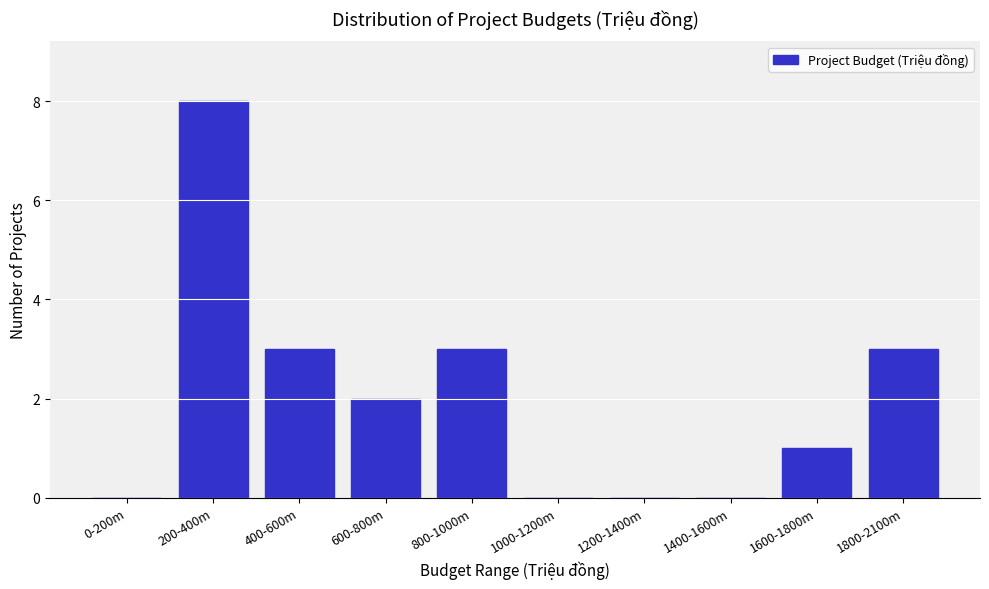

Reading right to left, list all the values displayed in this chart.

1800-2100m=3	1600-1800m=1	1400-1600m=0	1200-1400m=0	1000-1200m=0	800-1000m=3	600-800m=2	400-600m=3	200-400m=8	0-200m=0